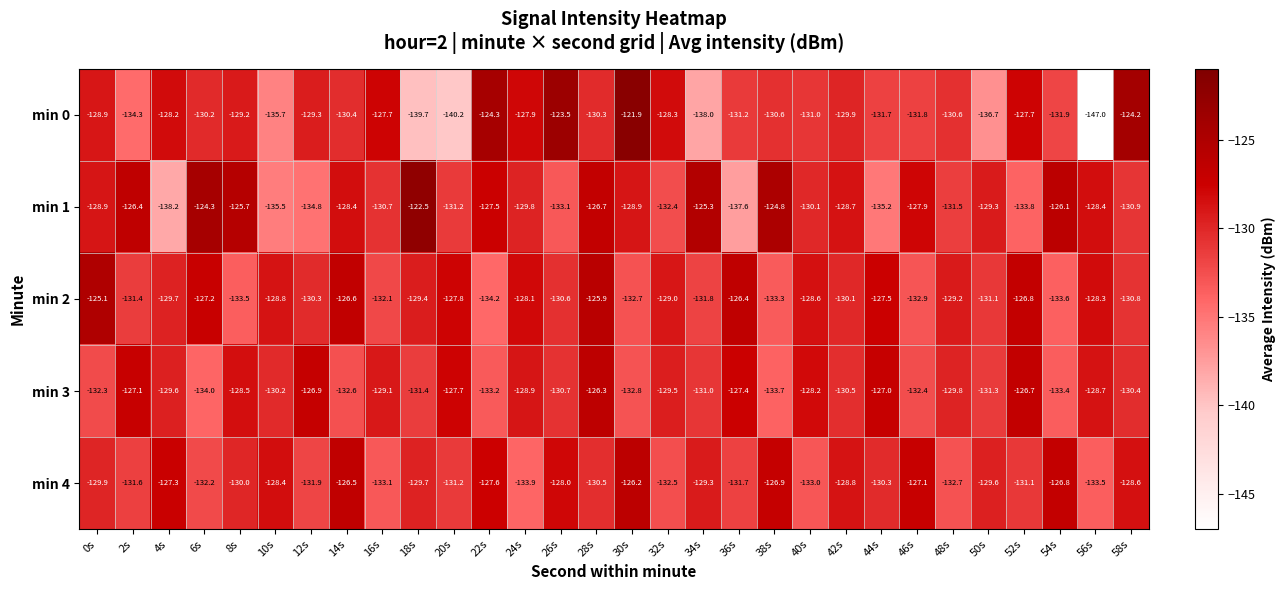

True or false: min 2 has a value of -208.4 at 28s.

False